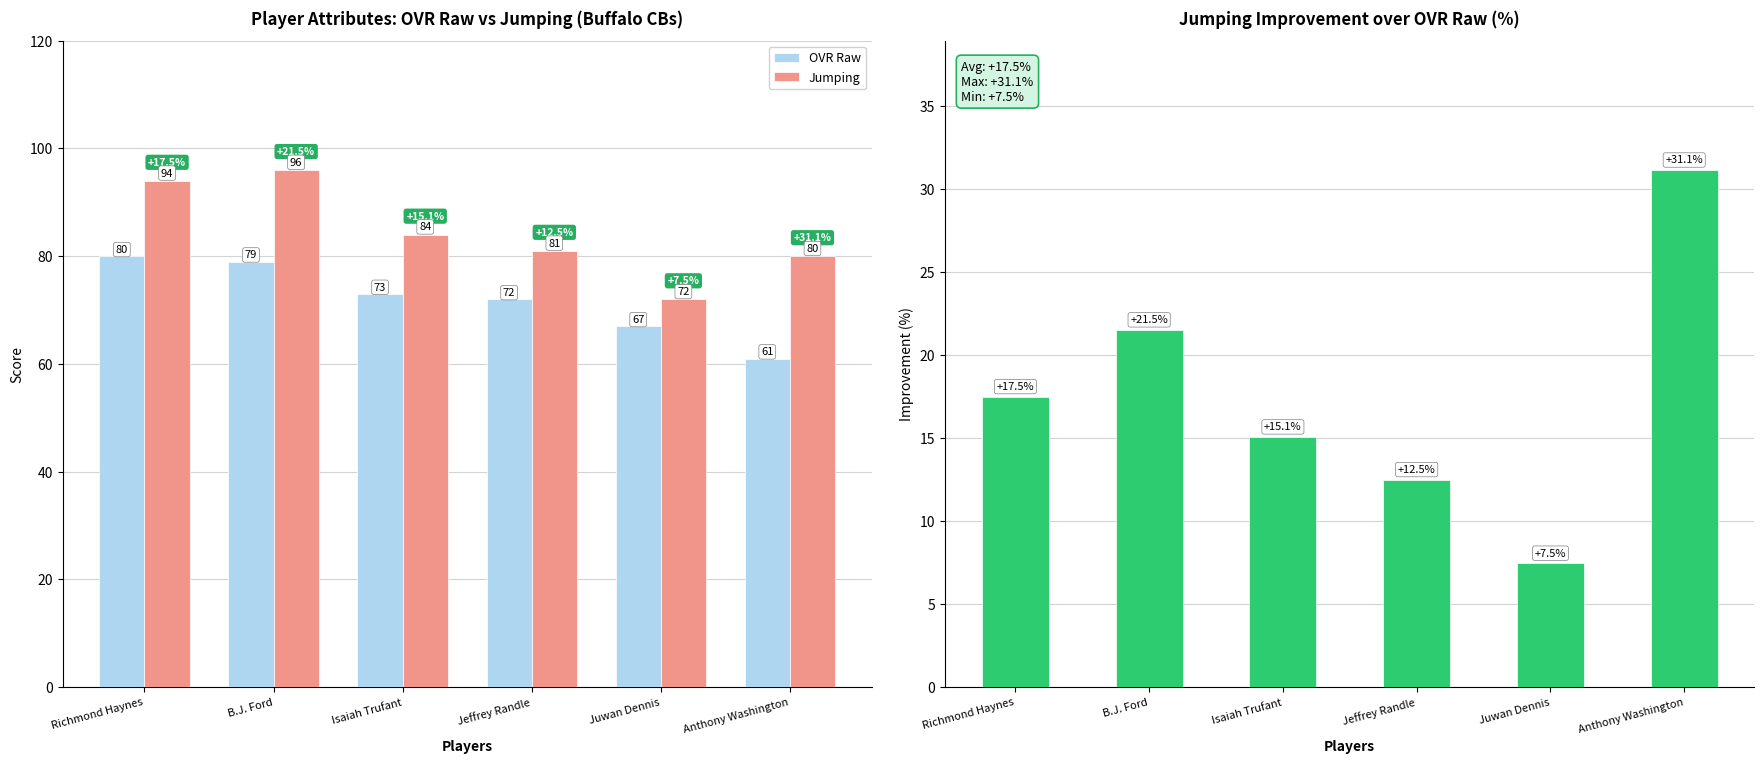

At Jeffrey Randle, list the series in order from smallest to largest.

Jumping % over OVR Raw, OVR Raw, Jumping